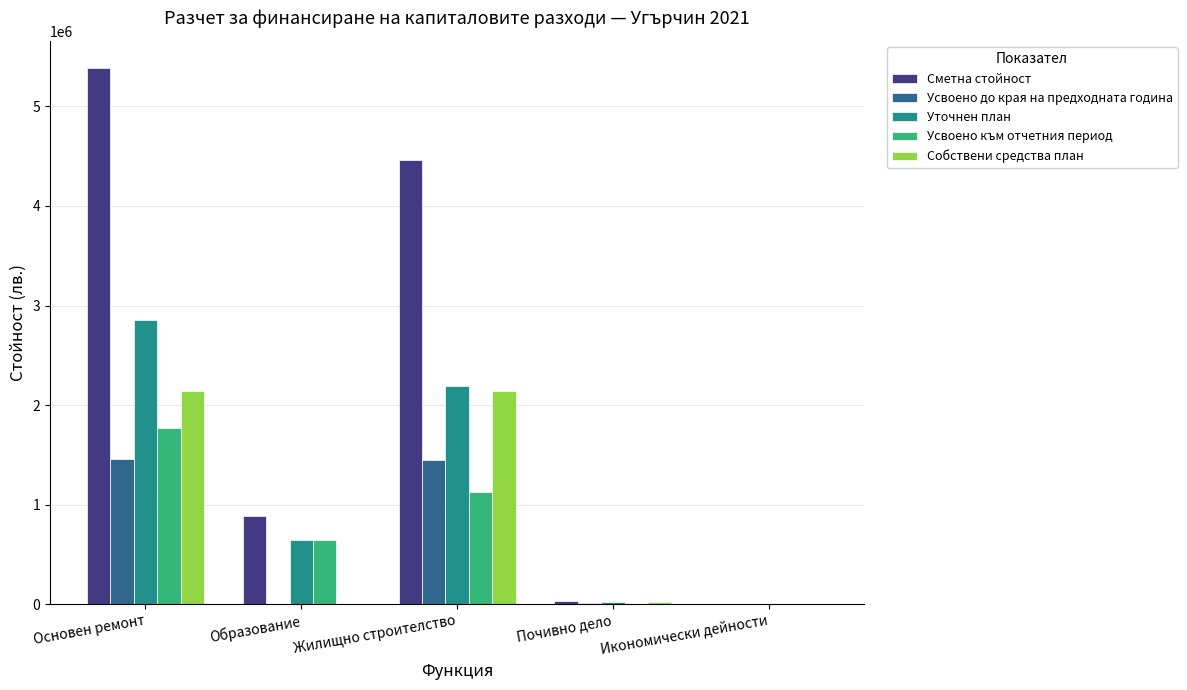

Which series changed the most between Жилищно строителство and Икономически дейности?

Сметна стойност